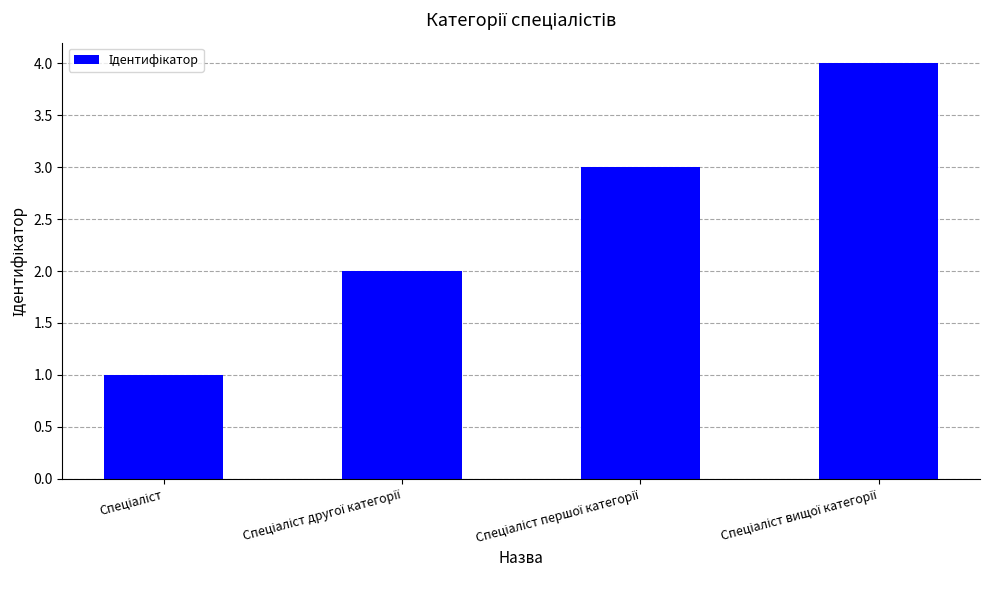

What is the maximum value shown in the chart?

4